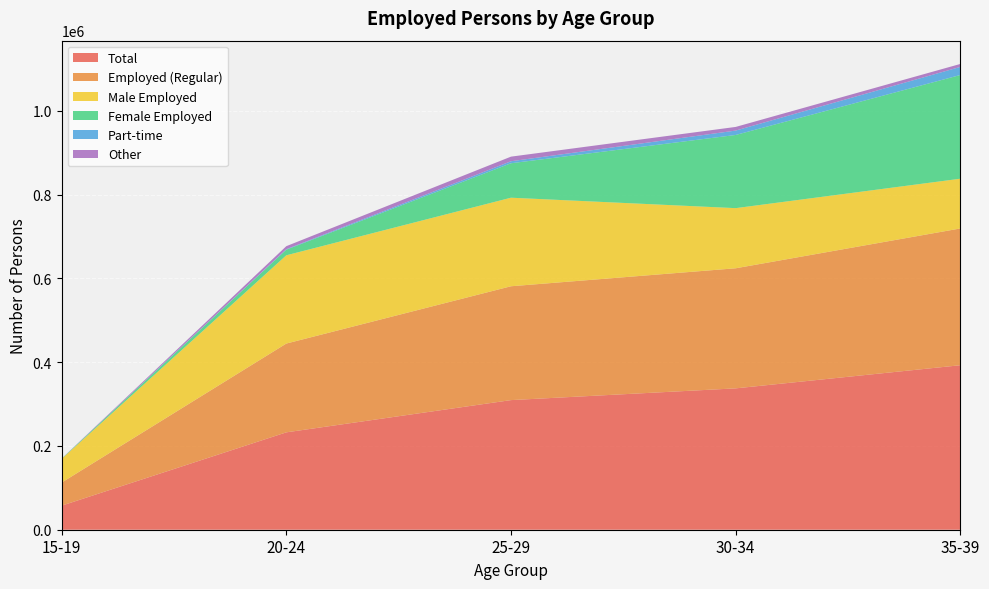

What is the minimum value for Total?

57428